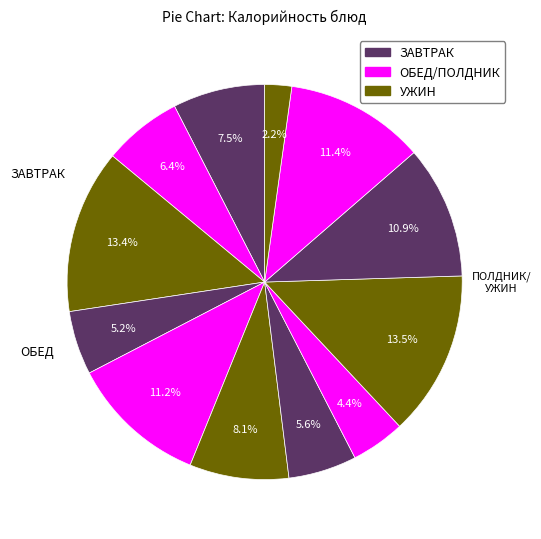

How many segments does this pie chart have?

12